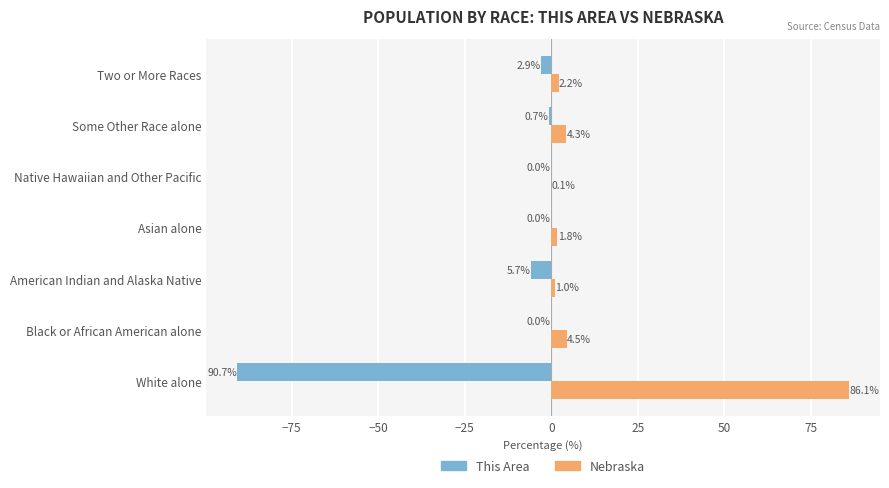

Which series has the largest range (max minus min)?

This Area